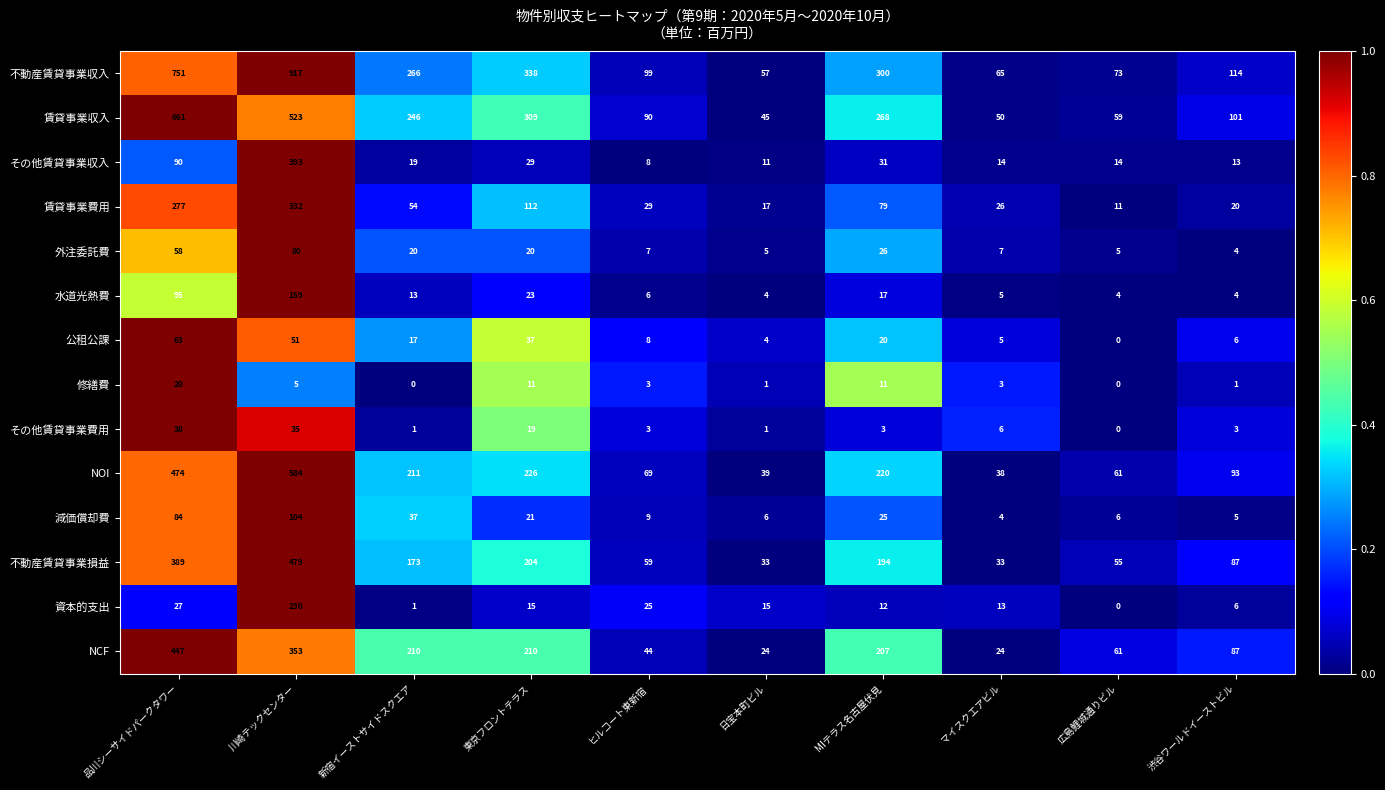

Which series has the largest total across all categories?

不動産賃貸事業収入